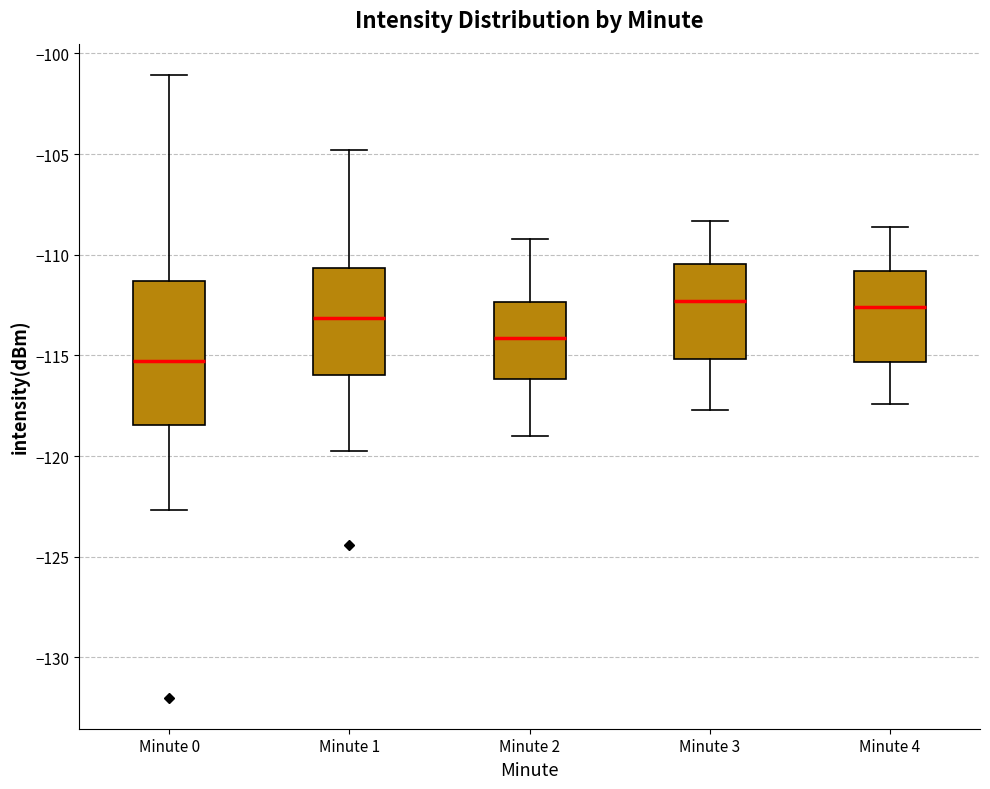

Reading left to right, transcribe this box plot: for each box, give where its median line is, the range the box spans, and where its two whiskers end, as read against the y-axis. The values are not printed on the chart, so give them approximately, as read against the axis.

Minute 0: median -115.5, box -118.5 to -111.5, whiskers -122.5 to -101.0
Minute 1: median -113.0, box -116.0 to -110.5, whiskers -120.0 to -105.0
Minute 2: median -114.0, box -116.0 to -112.5, whiskers -119.0 to -109.0
Minute 3: median -112.5, box -115.0 to -110.5, whiskers -117.5 to -108.5
Minute 4: median -112.5, box -115.5 to -111.0, whiskers -117.5 to -108.5